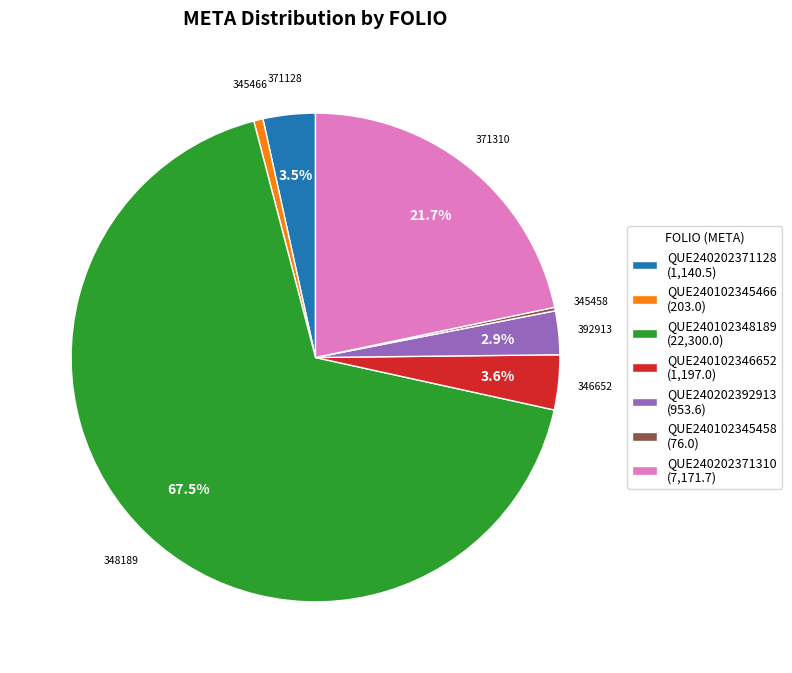

Does QUE240102348189 (22,300.0) represent more than half of the total?

Yes